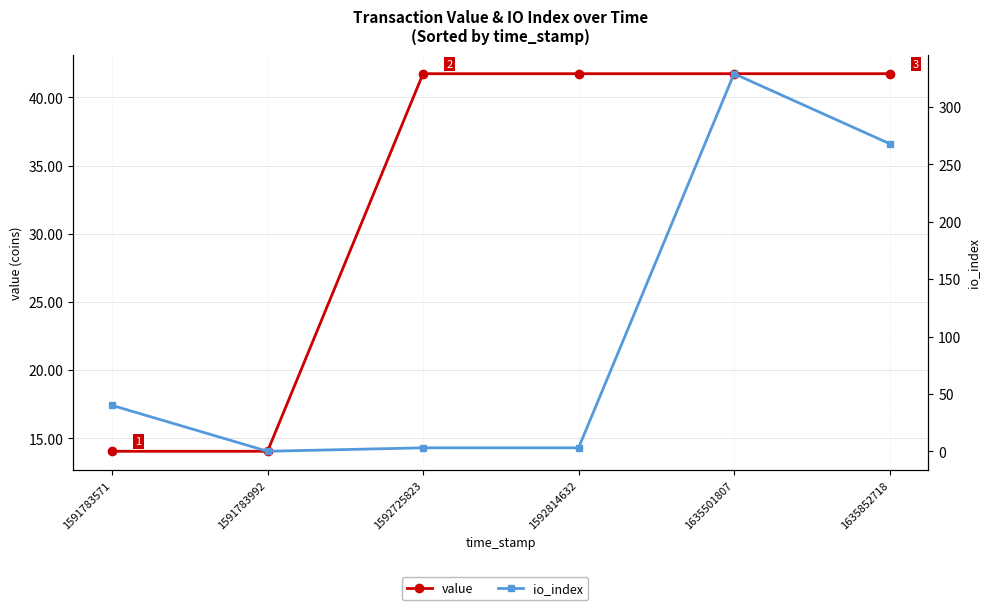

Is it true that io_index equals 3.0 at 1592725823?

True